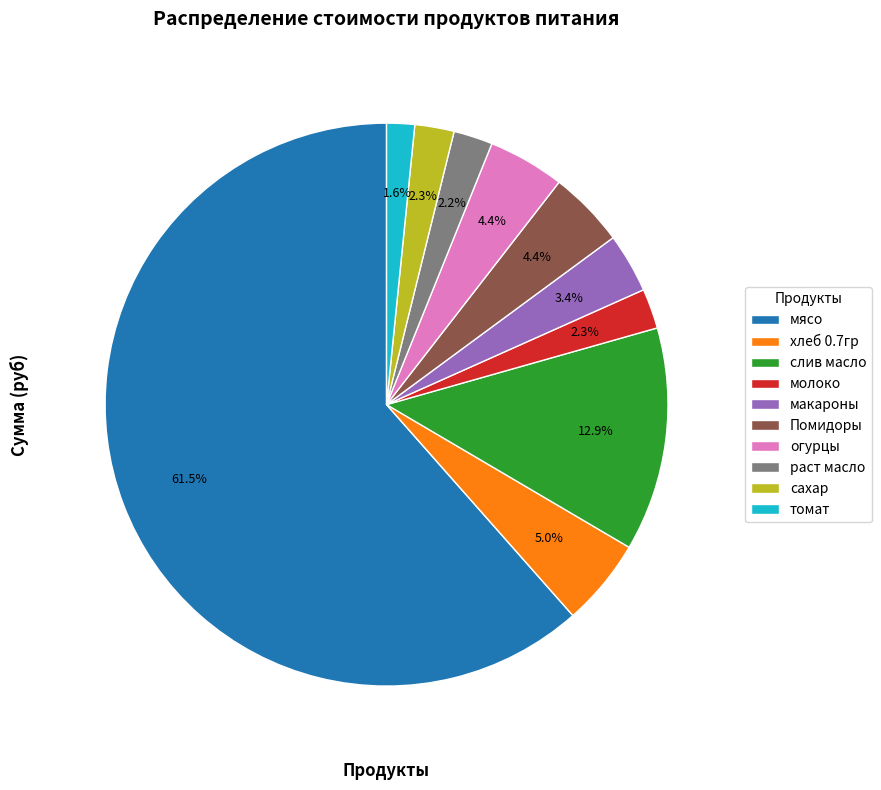

What percentage is NOT represented by хлеб 0.7гр?

95.0%